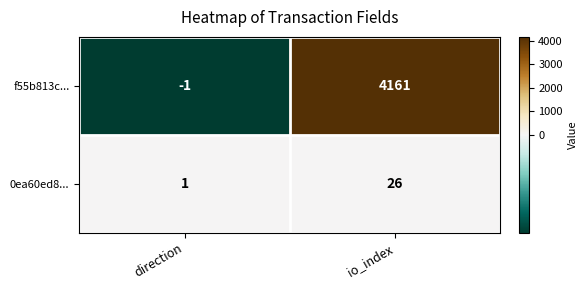

Which series changed the most between direction and io_index?

f55b813c...